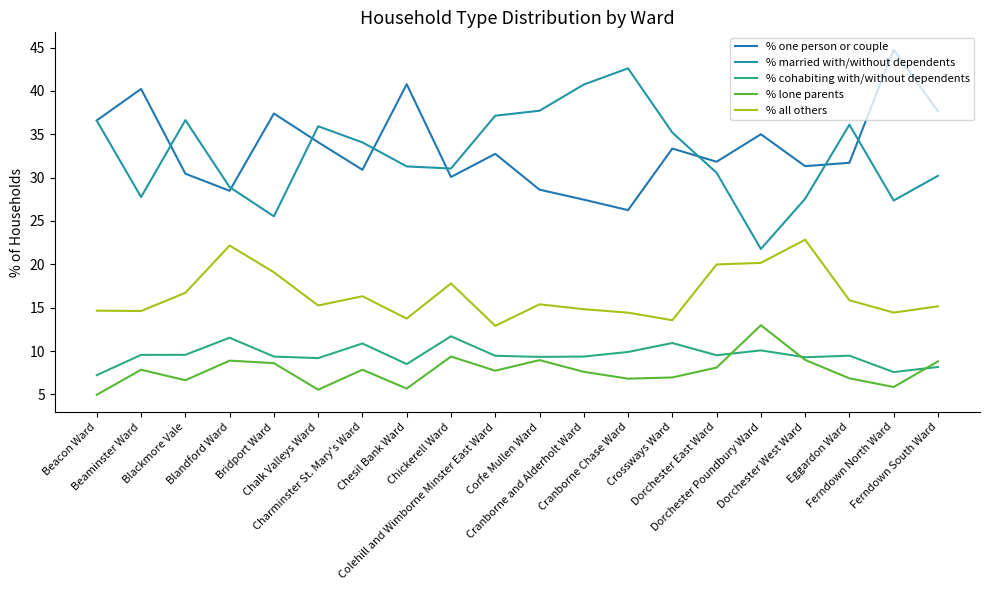

How many lines are shown in the chart?

5